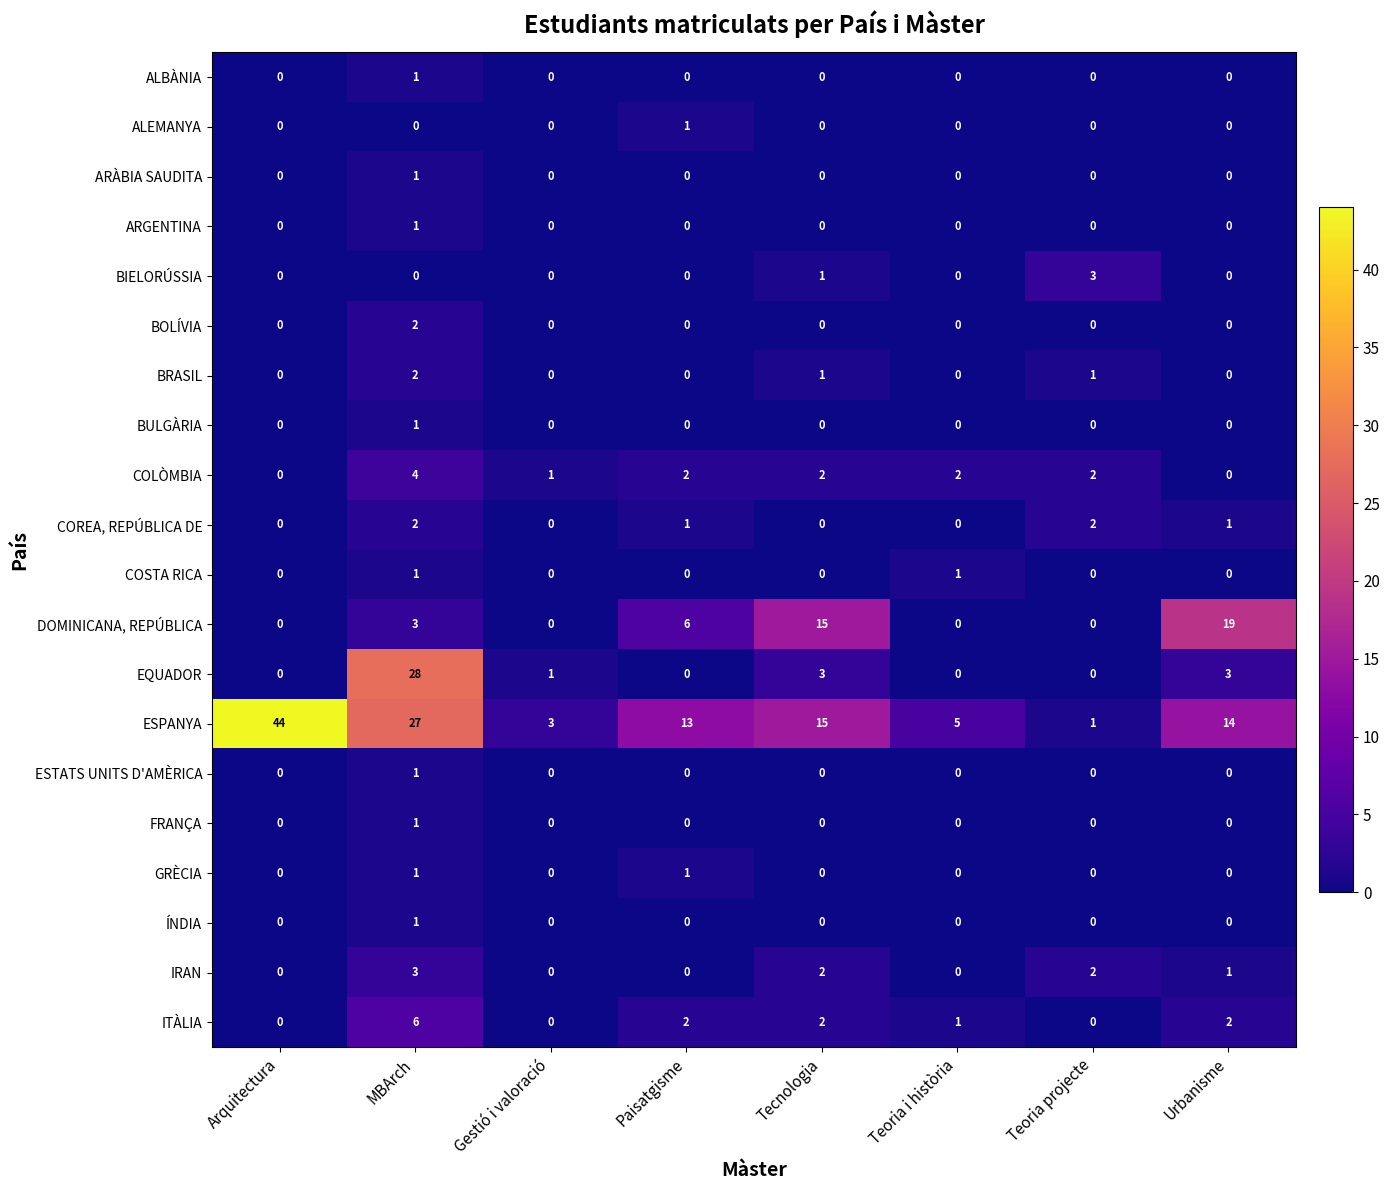

At which label does IRAN first exceed 1?

MBArch